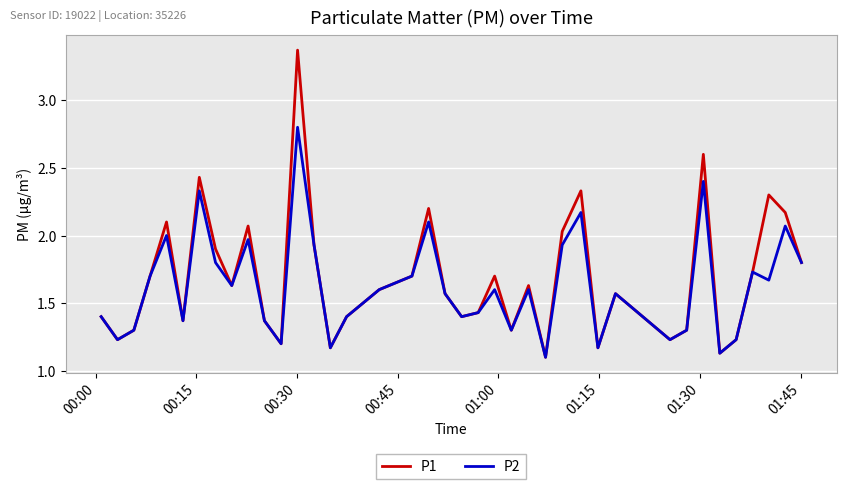

Which series has the largest range (max minus min)?

P1